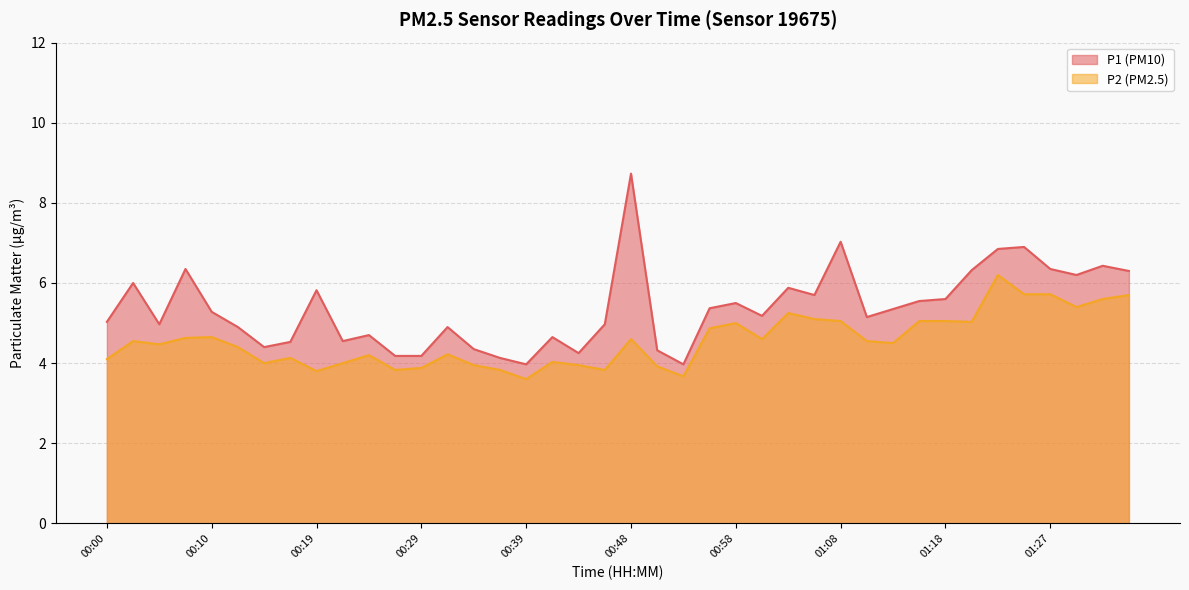

How many distinct data groups are displayed?

2